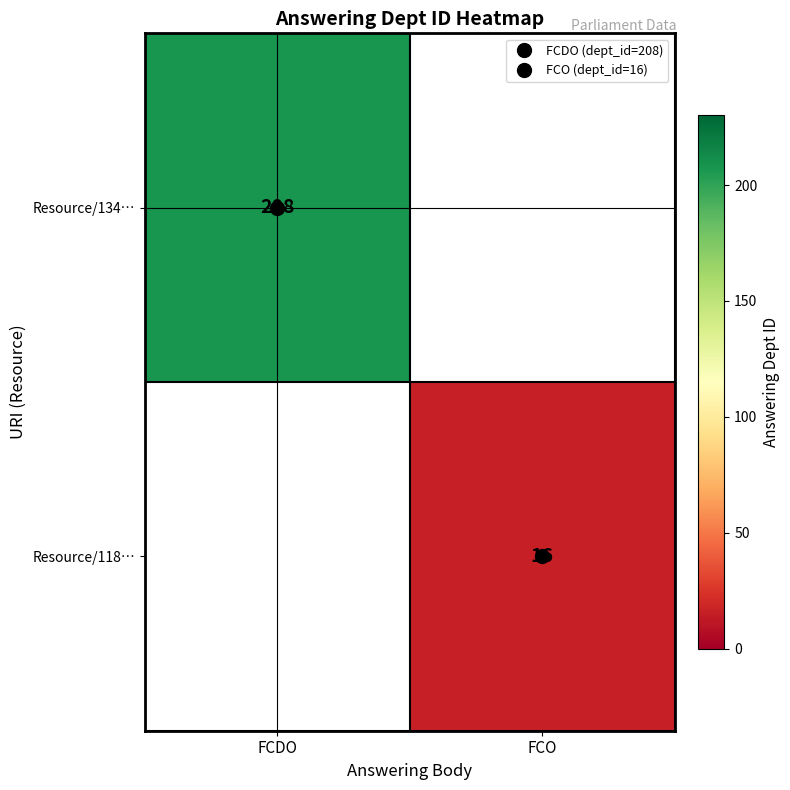

Count the number of data series in this chart.

2